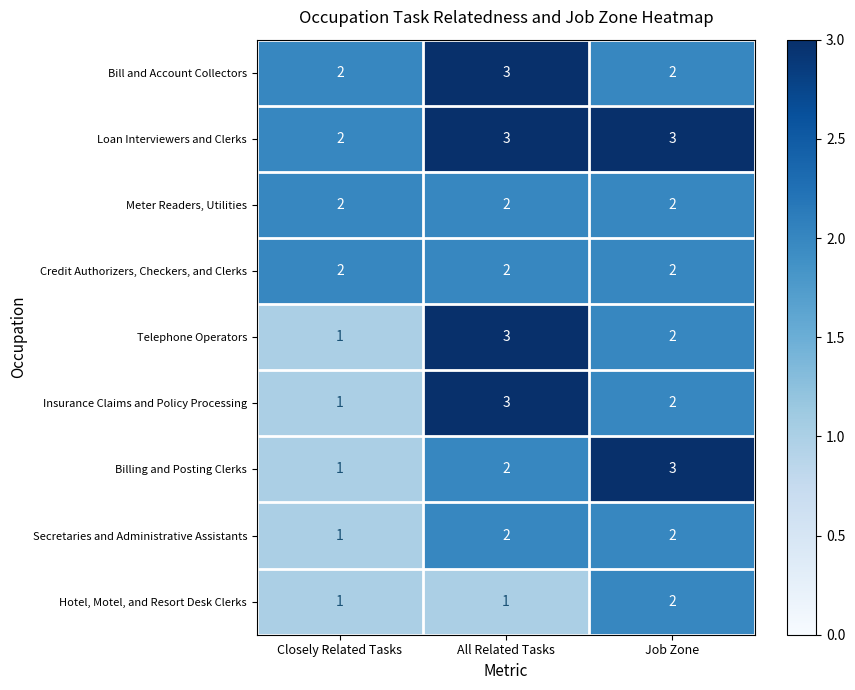

What is the maximum value shown in the chart?

3